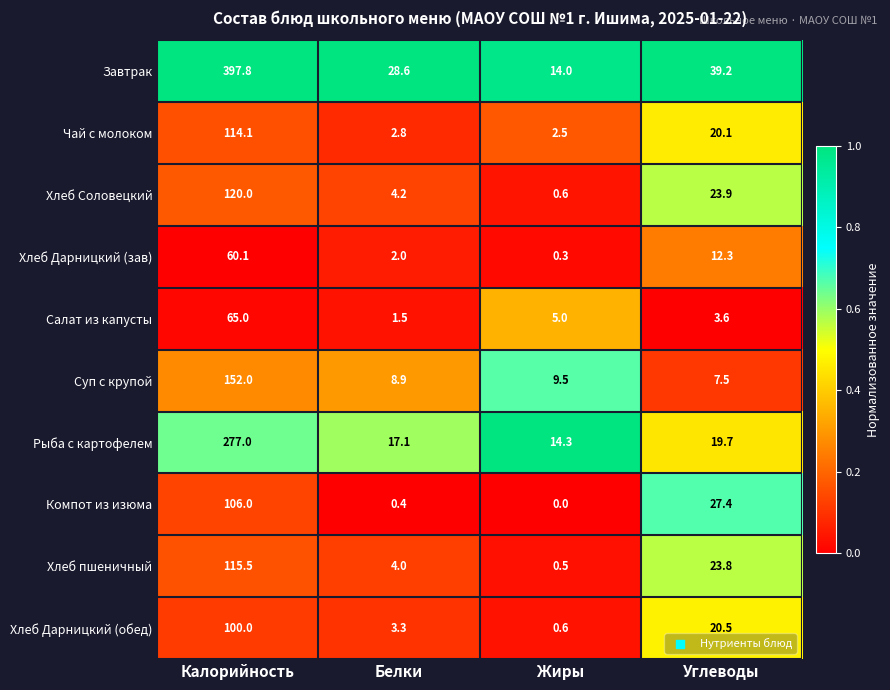

What is the sum of the Хлеб Дарницкий (обед) values at Углеводы and Жиры?

21.1